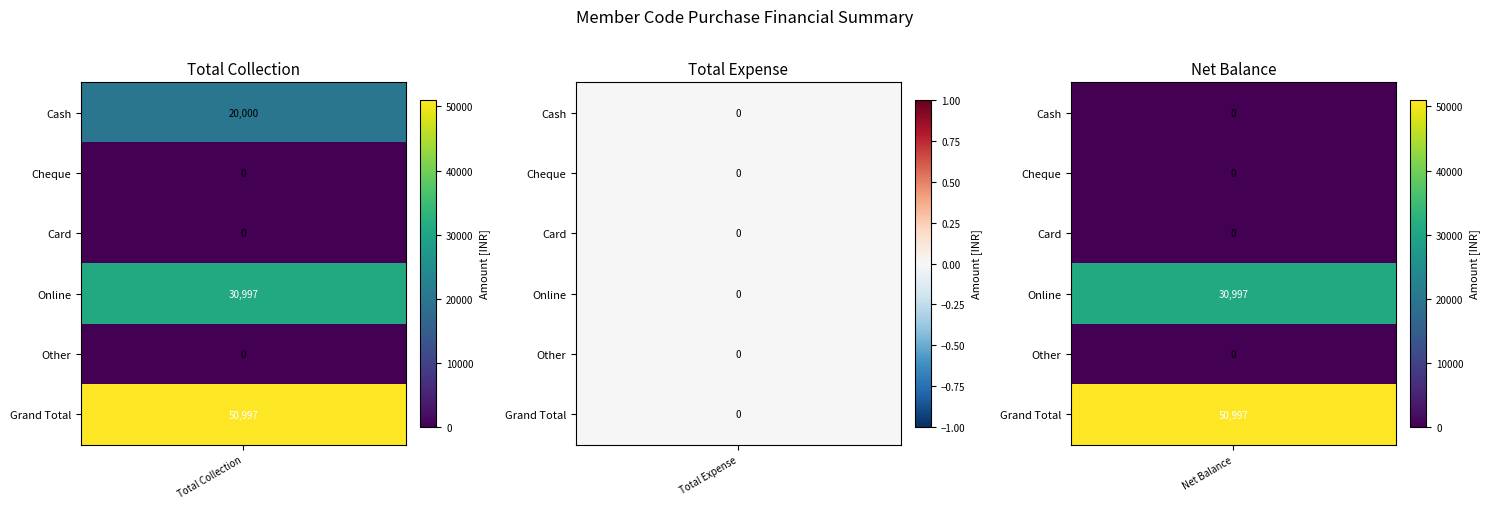

Which series changed the most between 0 and 1?

Grand Total